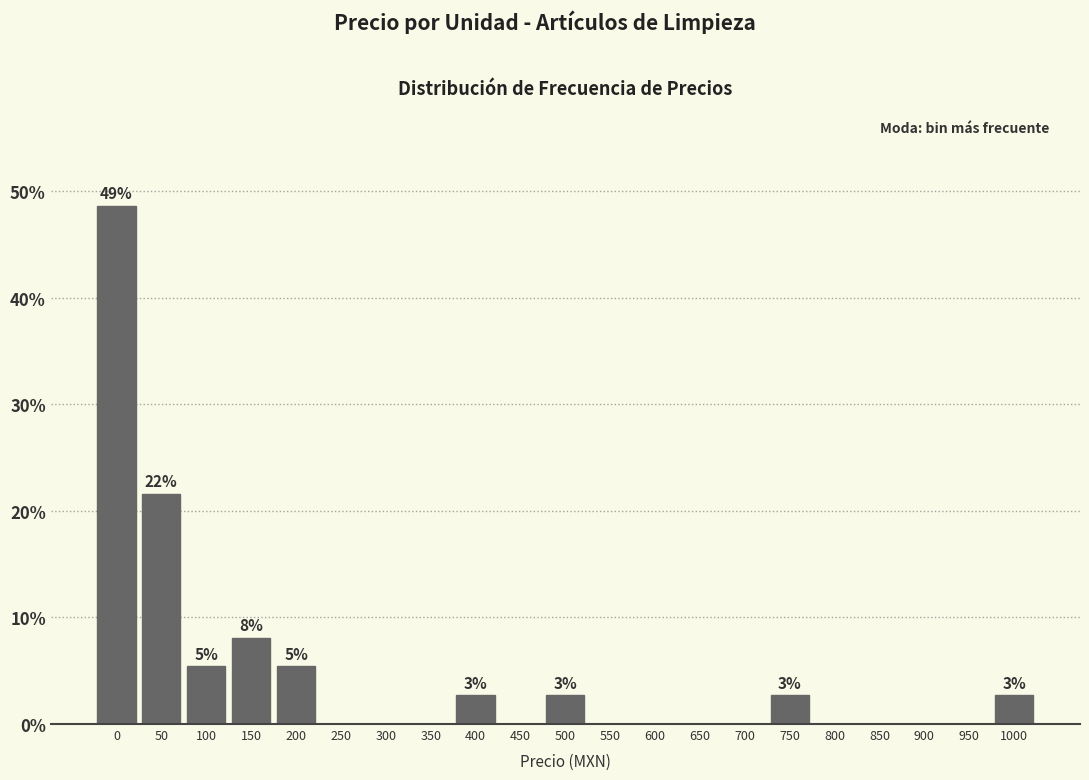

Reading right to left, extract all data points from this chart.

1000=2.7	950=0.0	900=0.0	850=0.0	800=0.0	750=2.7	700=0.0	650=0.0	600=0.0	550=0.0	500=2.7	450=0.0	400=2.7	350=0.0	300=0.0	250=0.0	200=5.4	150=8.1	100=5.4	50=21.6	0=48.6